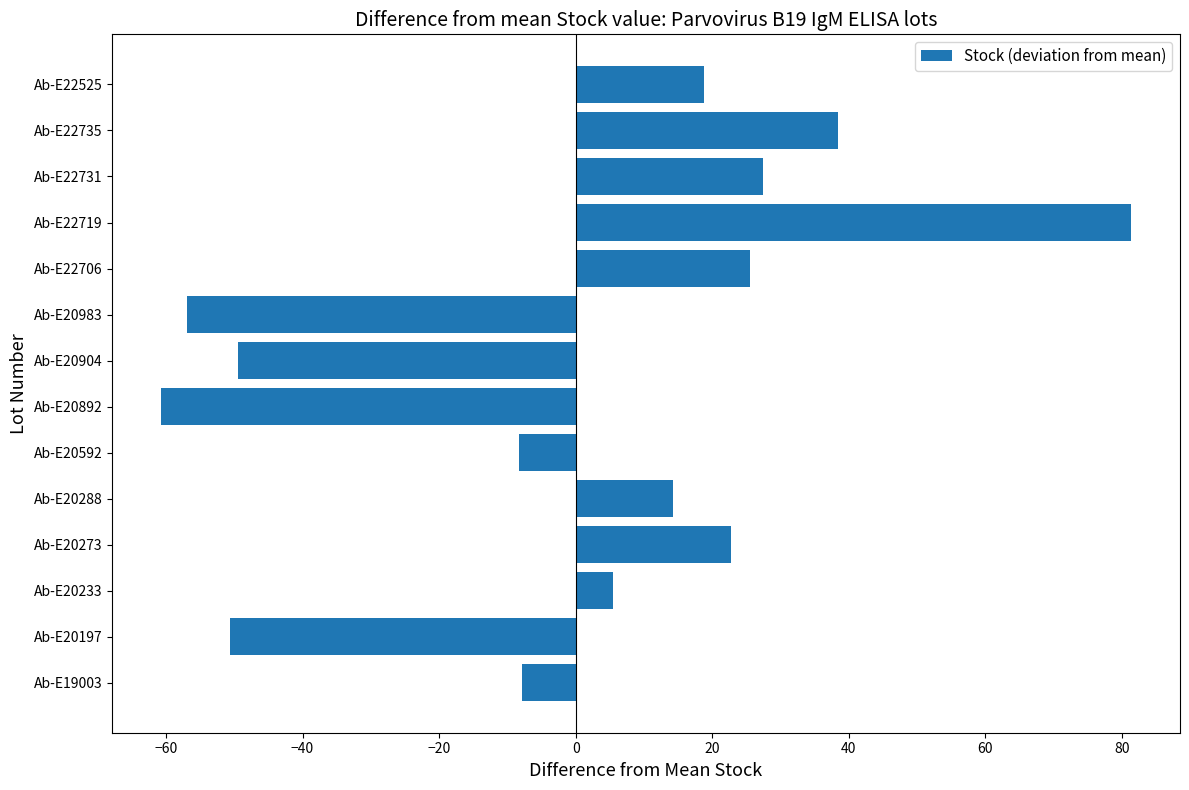

What is the difference between the maximum and second lowest values?

138.4